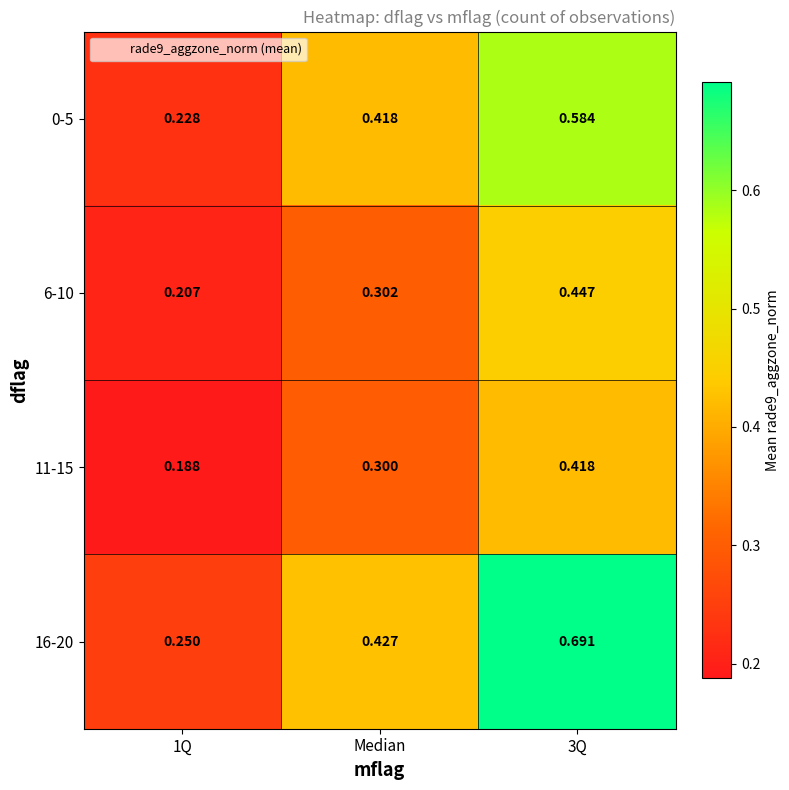

Is the value of 6-10 at 3Q greater than the value of 16-20 at 3Q?

No